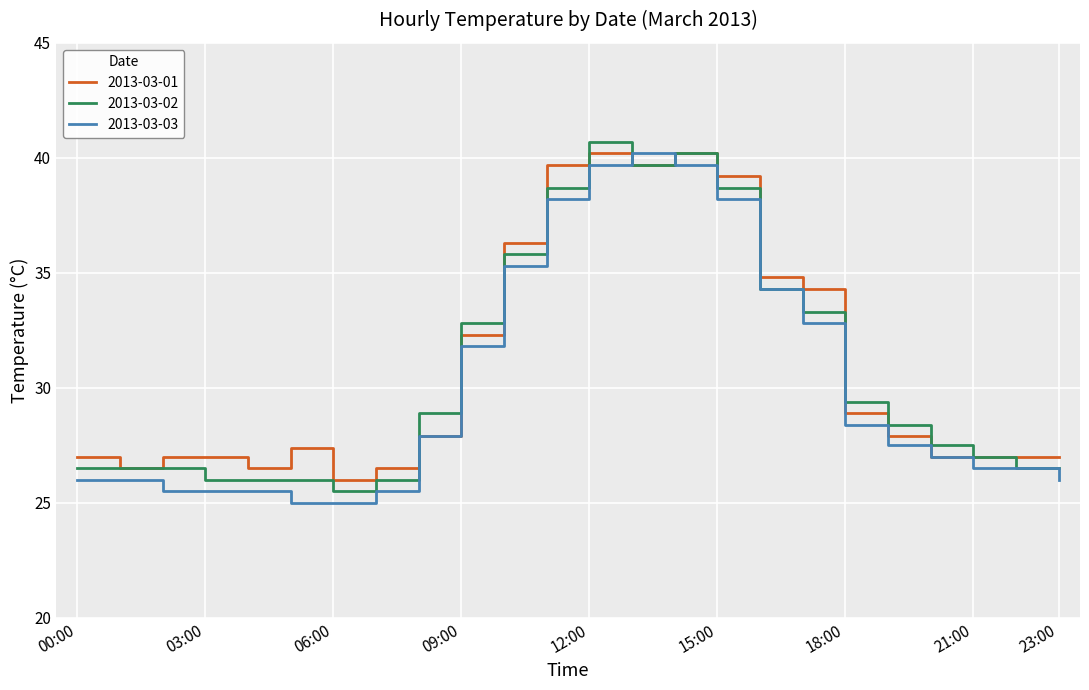

What is the maximum value shown in the chart?

40.7